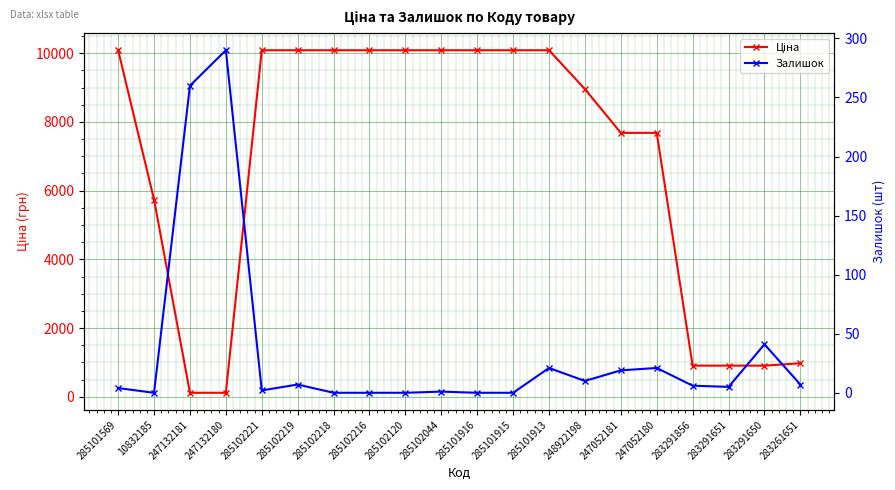

Is it true that Ціна equals 6533.1 at 285102221?

False